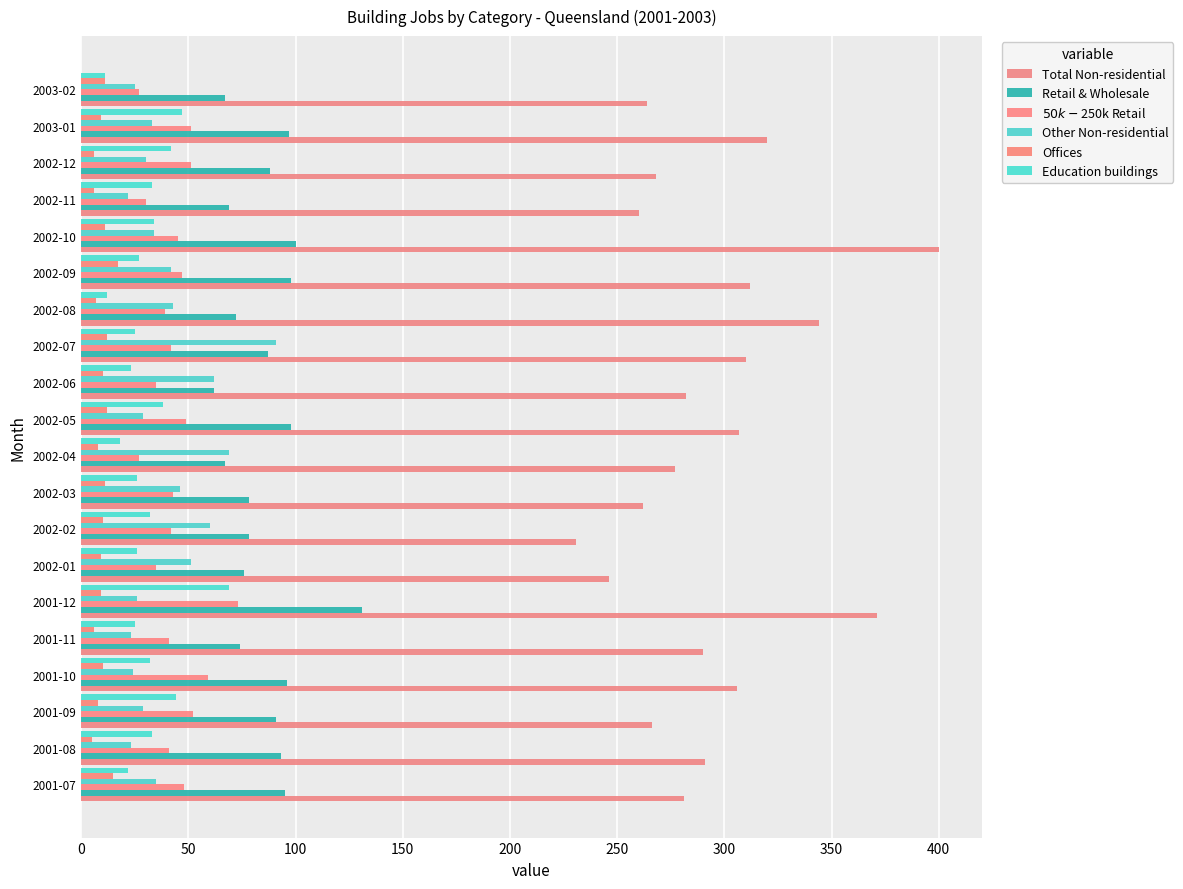

At which category is the sum across all series the highest?

2001-12